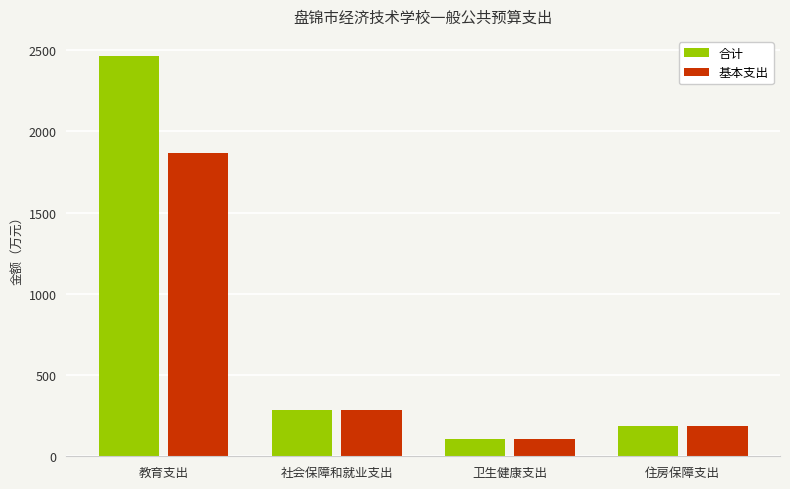

At how many categories does at least one series exceed 150?

3